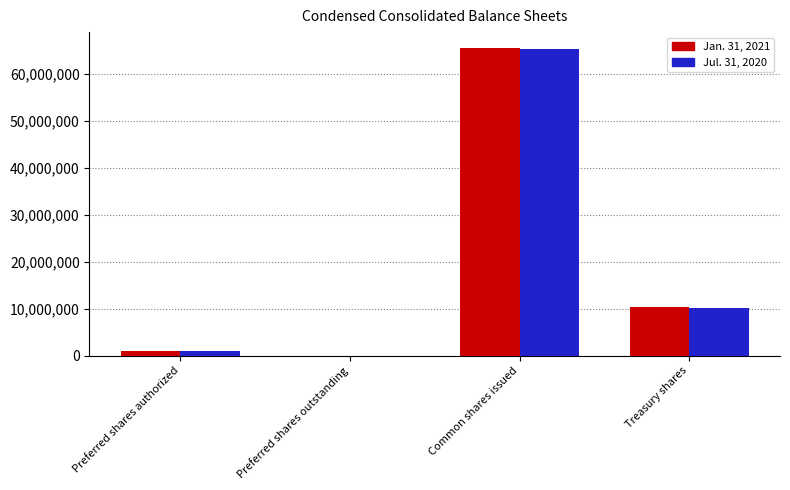

Does the chart contain stacked bars?

No